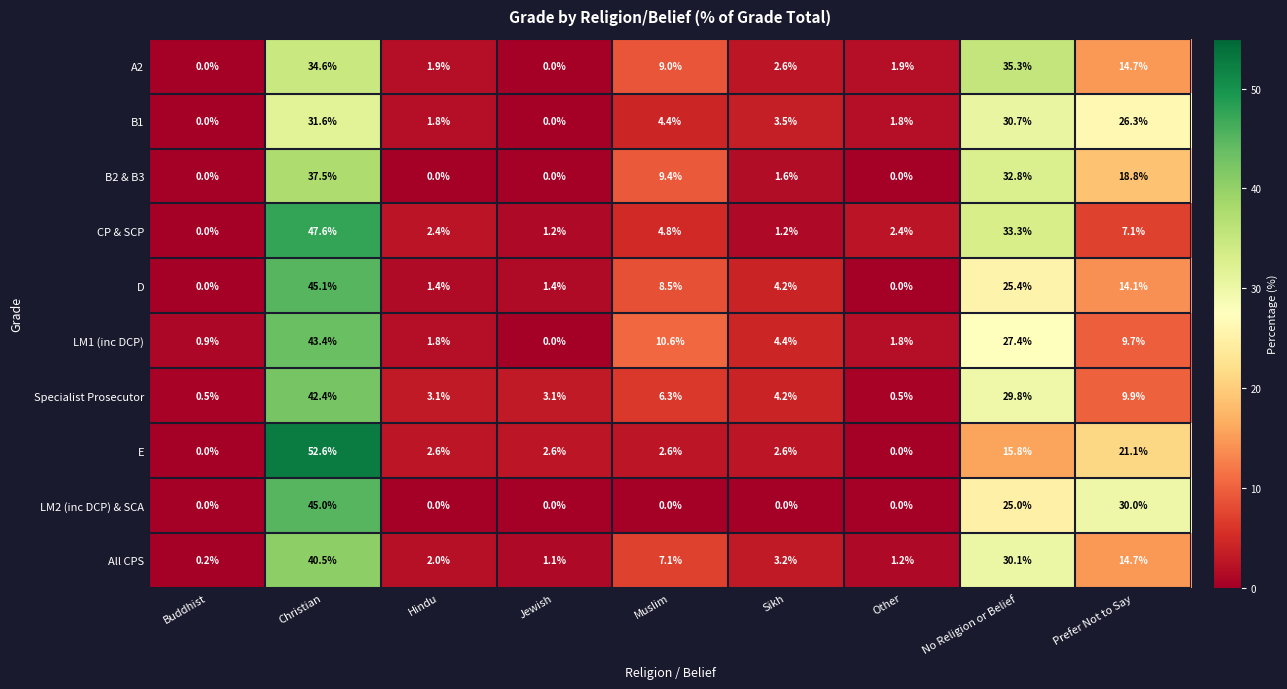

What is the spread (max minus min) of values at Hindu?

3.1